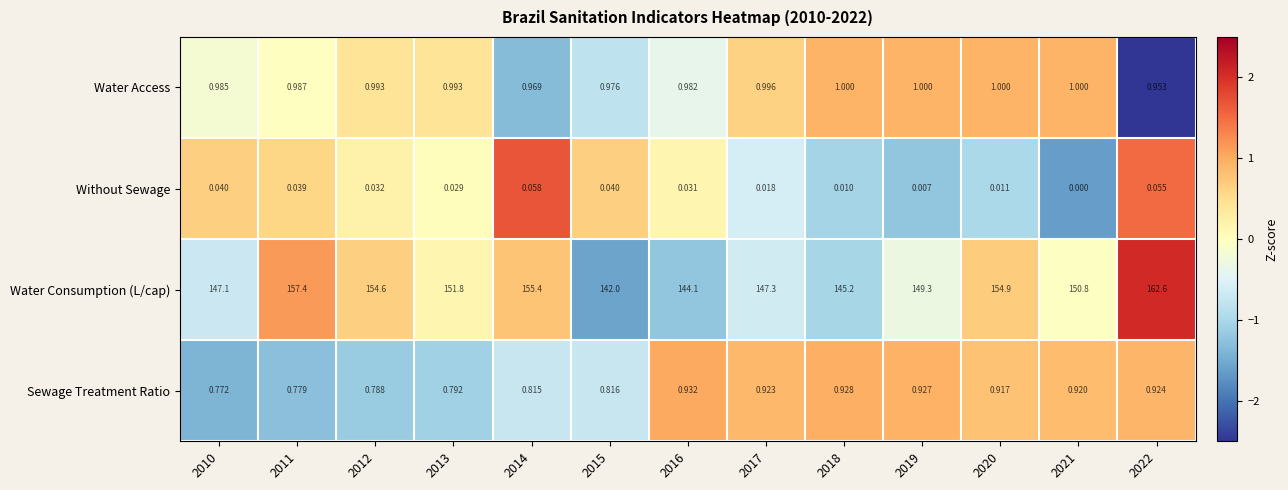

Is the value of Without Sewage at 2011 greater than the value of Water Access at 2012?

No